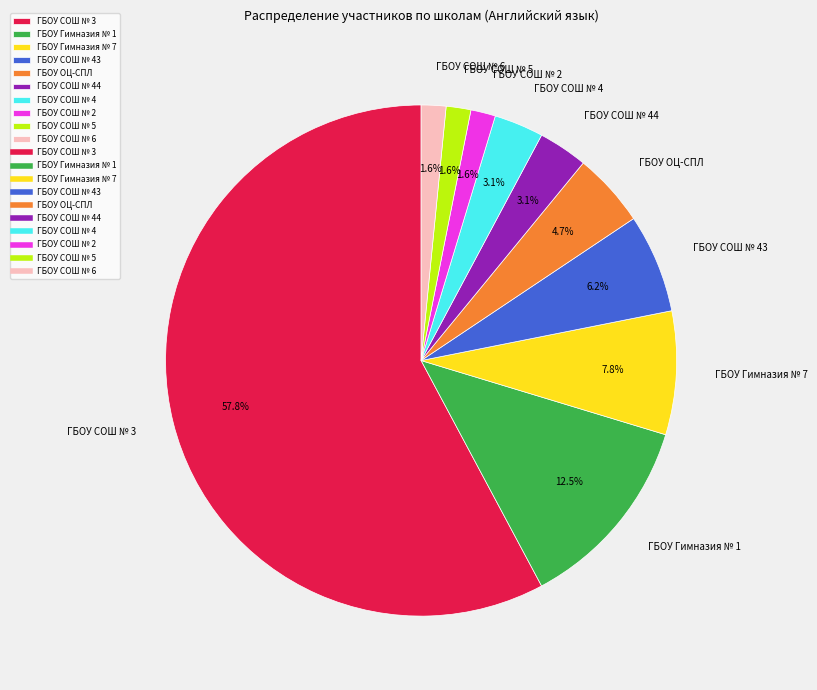

Which slice is the largest?

ГБОУ СОШ № 3